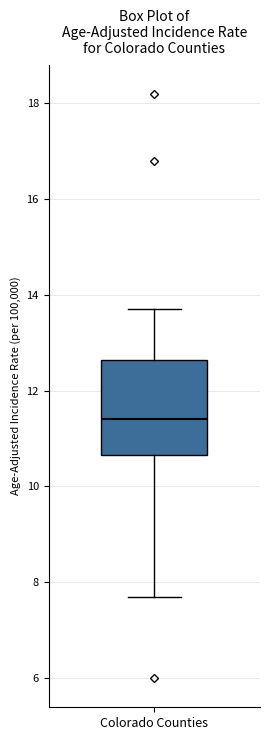

Transcribe this box plot: give where the median line is, the range the box spans, and where the two whiskers end, as read against the y-axis. The values are not printed on the chart, so give them approximately, as read against the axis.

median 11.4, box 10.6 to 12.6, whiskers 7.8 to 13.8